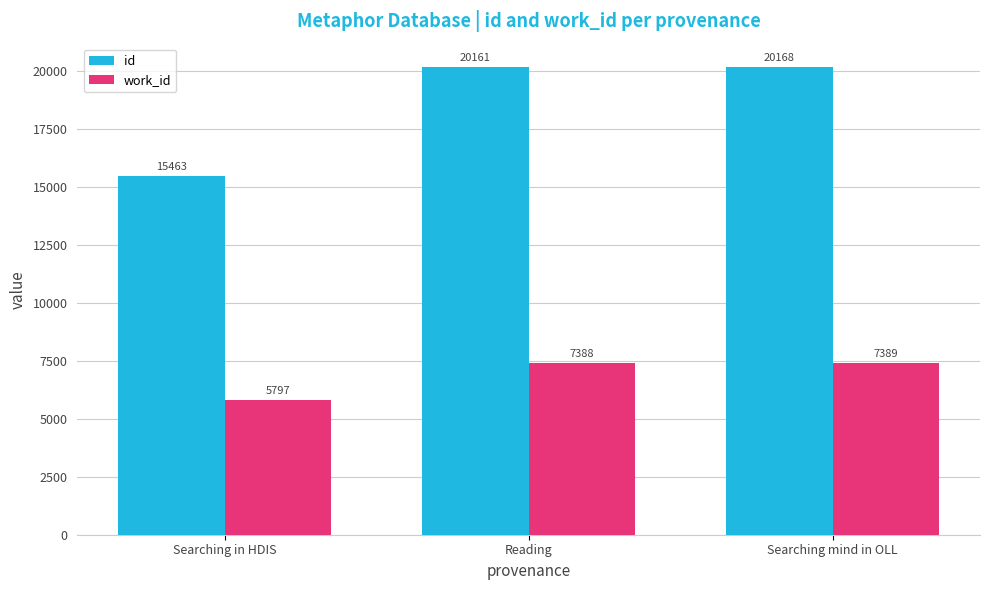

How many values in the work_id series are below 7388?

1